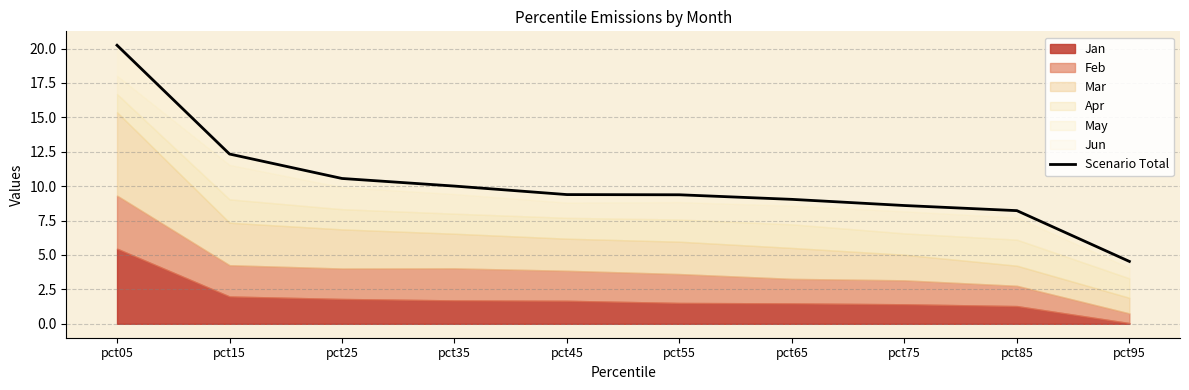

List the labels in order of value, smallest first.

pct95, pct85, pct75, pct65, pct55, pct45, pct35, pct25, pct15, pct05